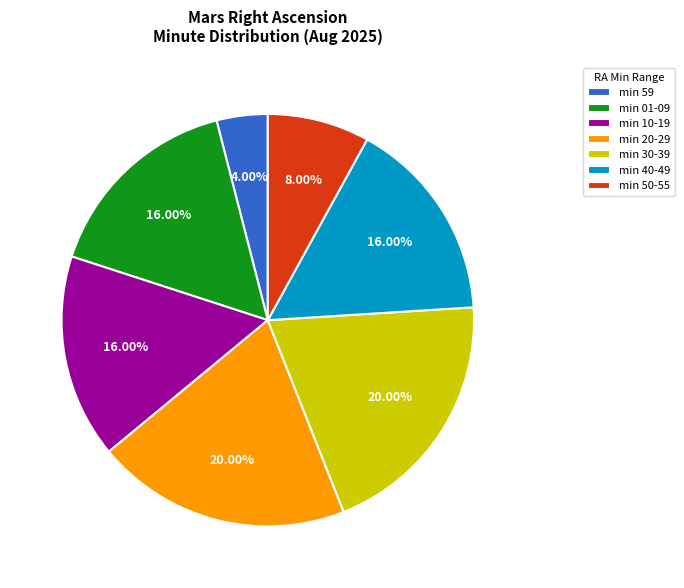

Between min 10-19 and min 20-29, which is larger?

min 20-29